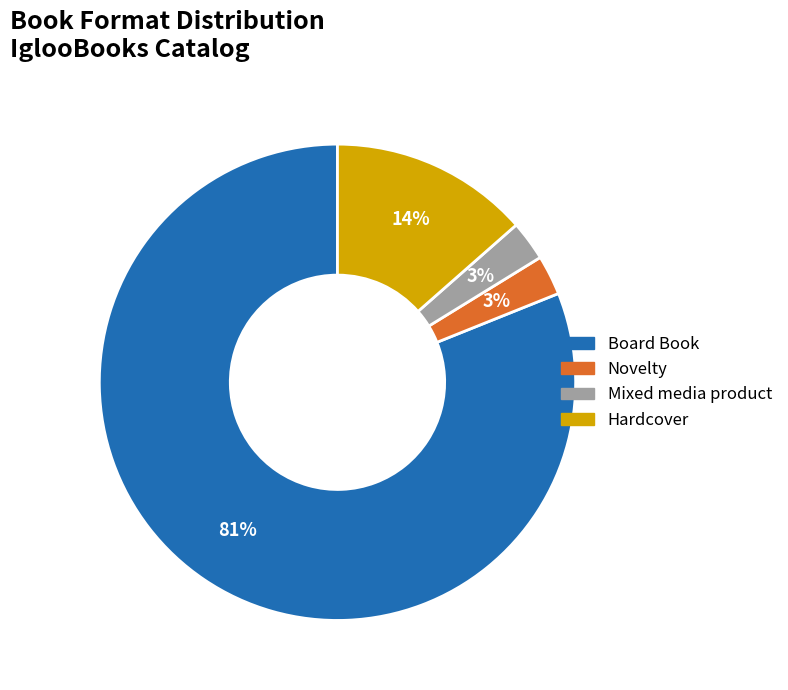

To the nearest percent, what percentage of the pie is Hardcover?

14%